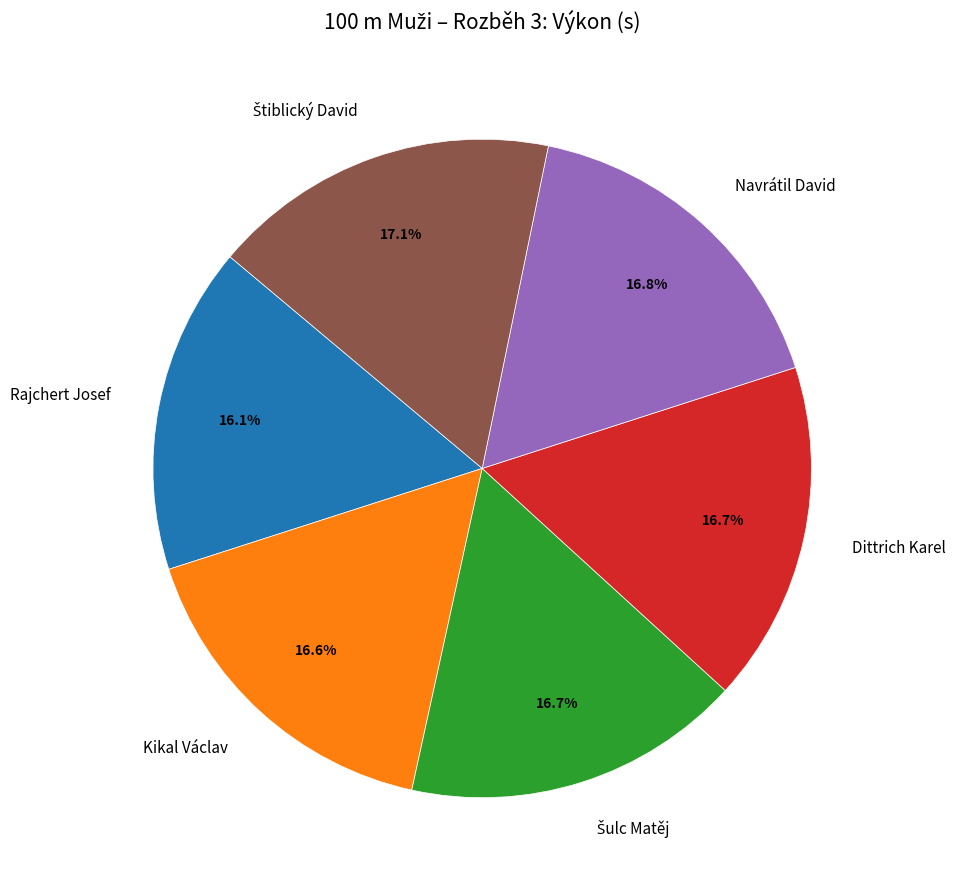

Count the number of slices in the pie.

6